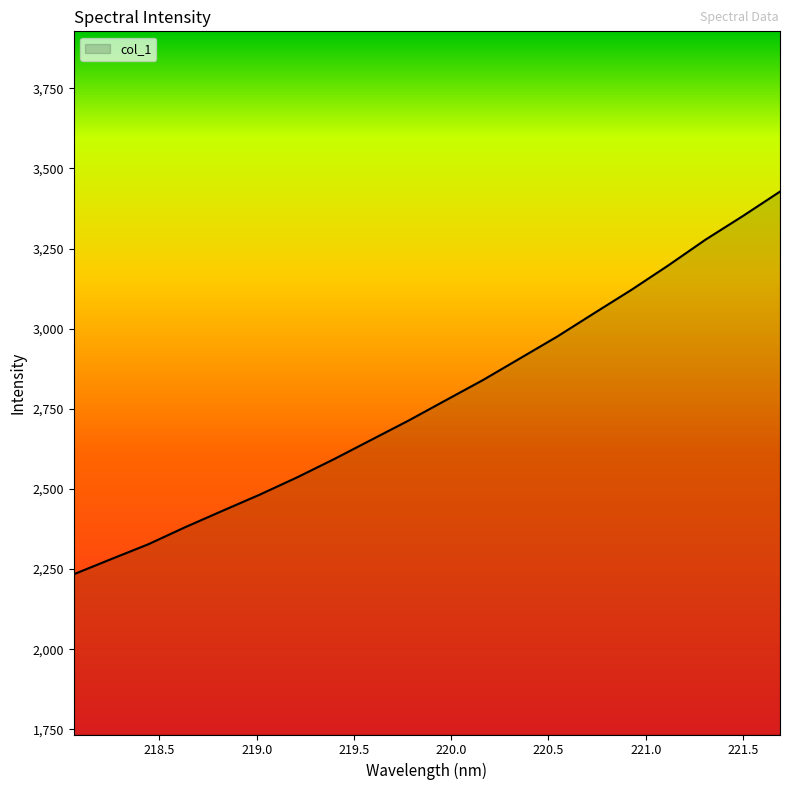

What is the maximum value shown in the chart?

3427.9